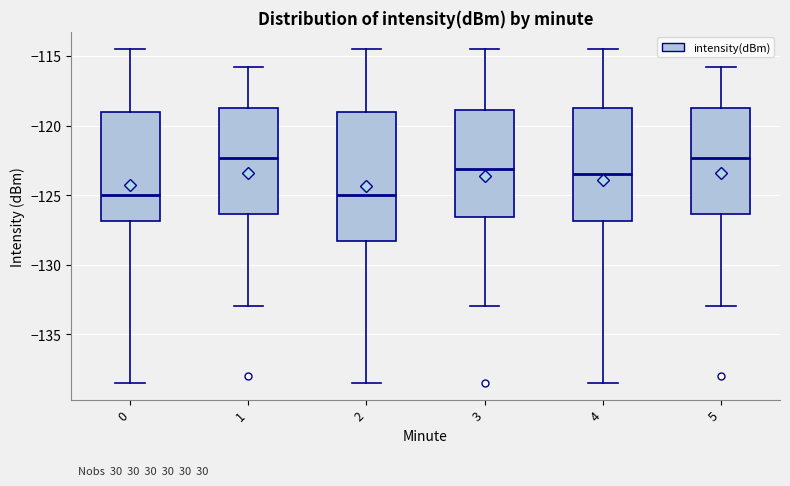

Which box is the tallest, from its lower edge to its upper edge?

2